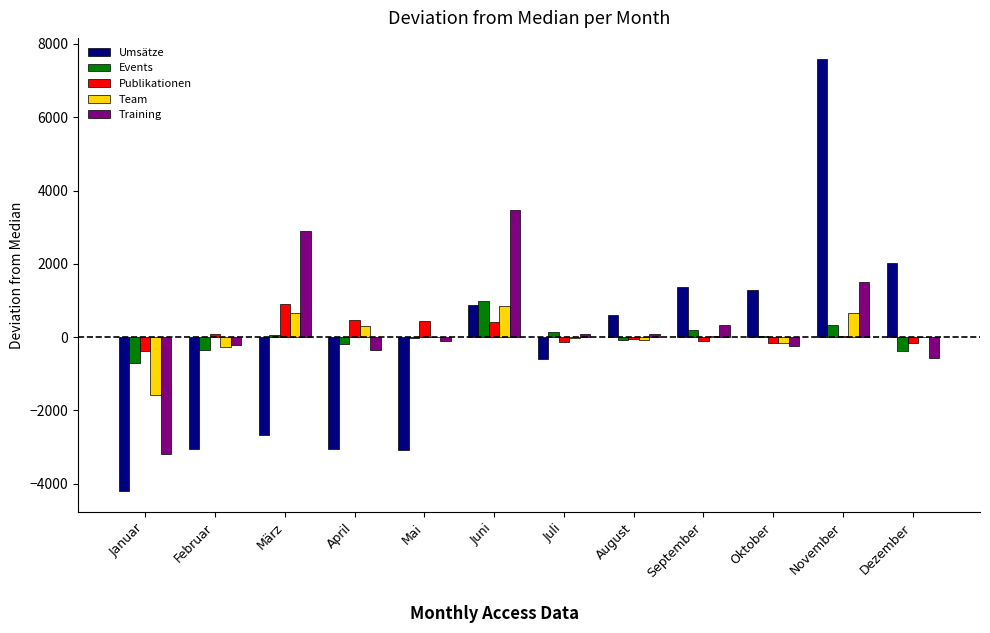

Is the value of Publikationen at September greater than the value of Team at Januar?

Yes